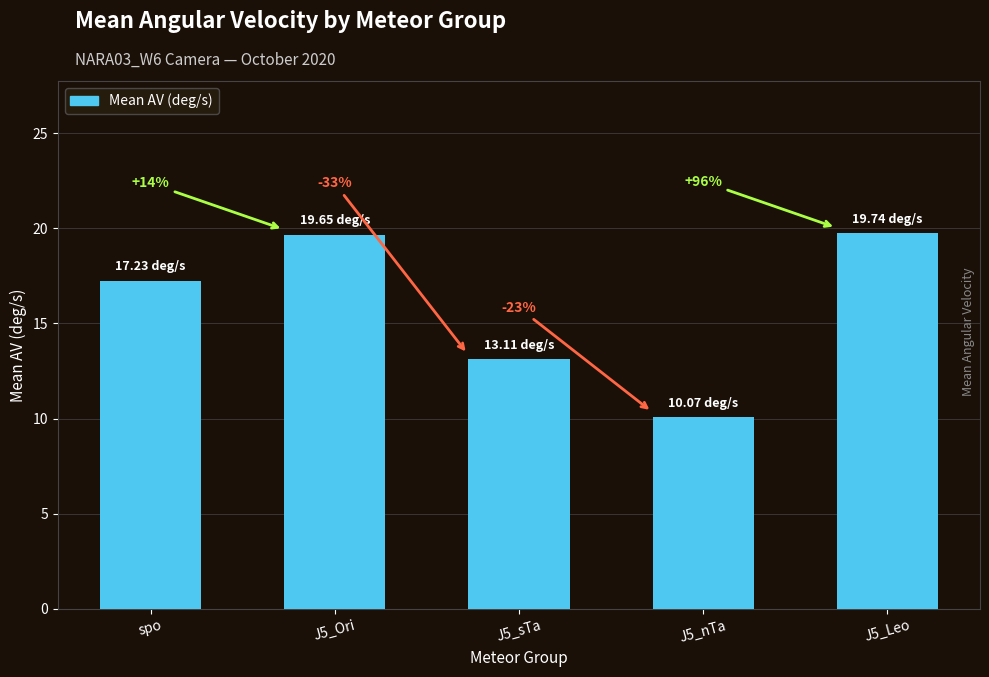

Which category has the lowest value across all series?

J5_nTa